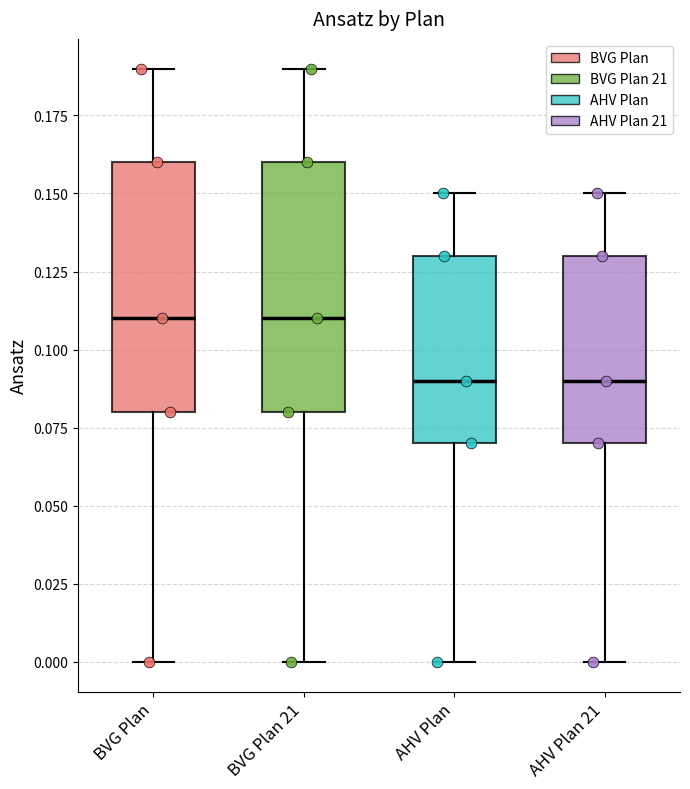

Where does the lower whisker of the box for AHV Plan end on the y-axis? The values are not printed on the chart, so give them approximately, as read against the axis.

0.00